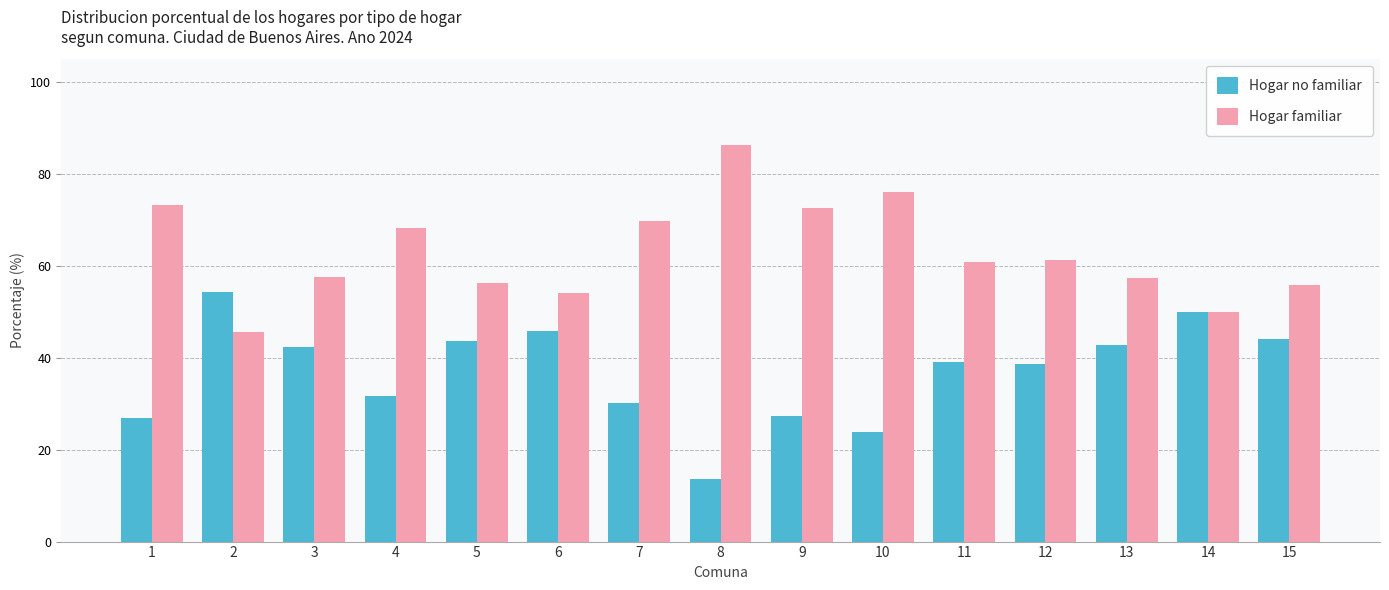

Which series has the largest total across all categories?

Hogar familiar